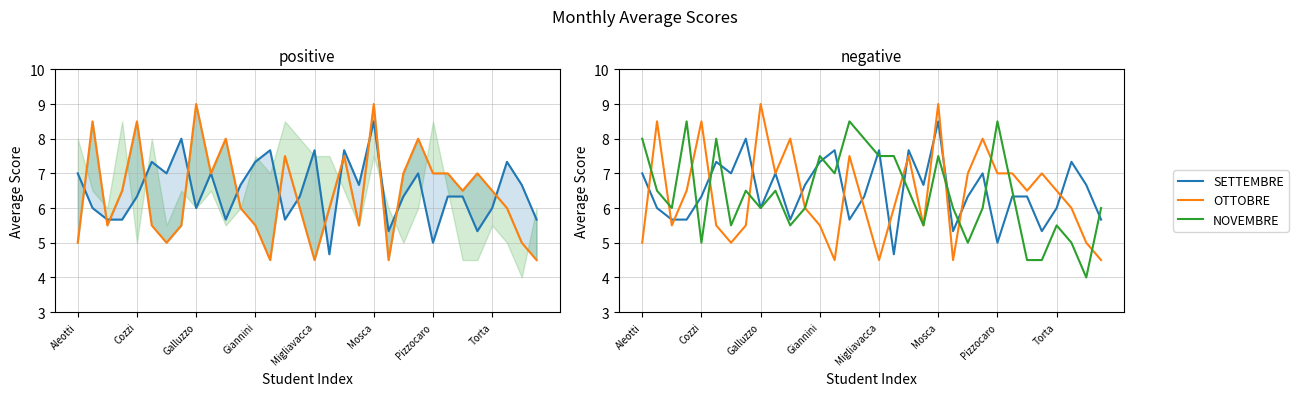

Which series has the largest total across all categories?

SETTEMBRE